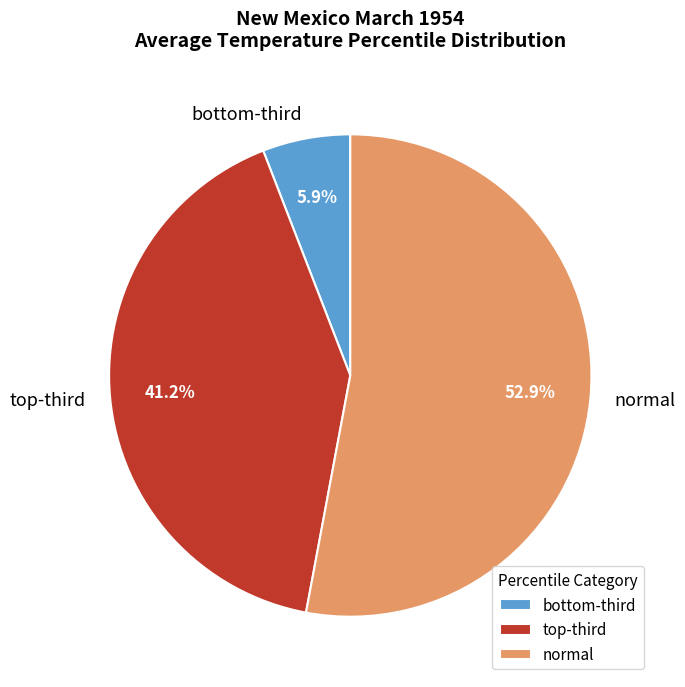

How many slices are in this pie chart?

3